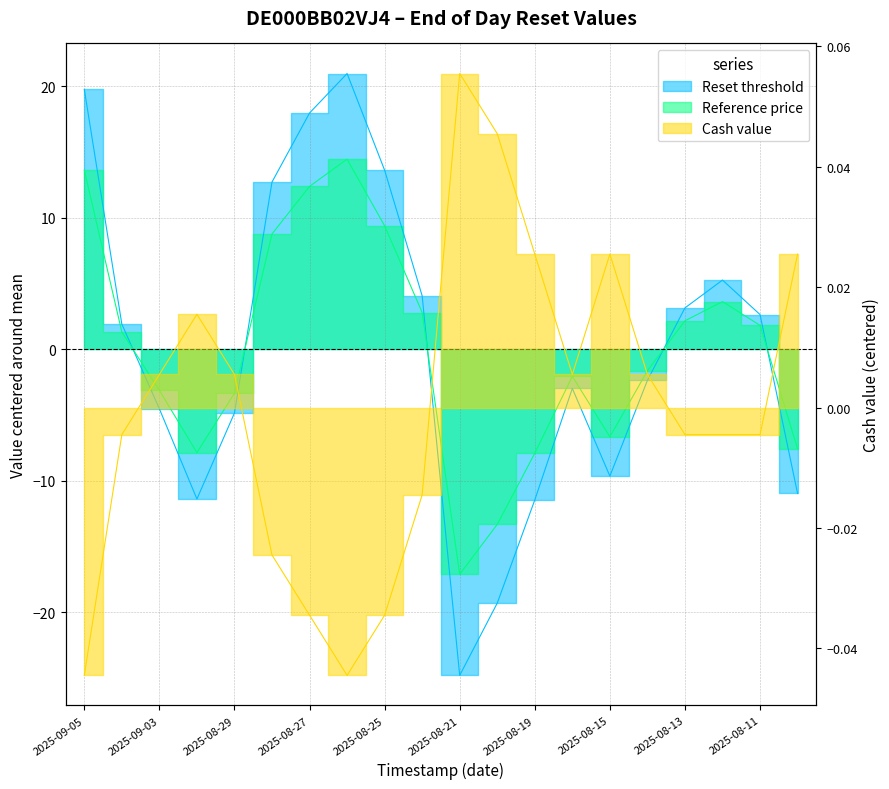

Which series changed the most between 2025-09-03 and 2025-08-19?

Reset threshold